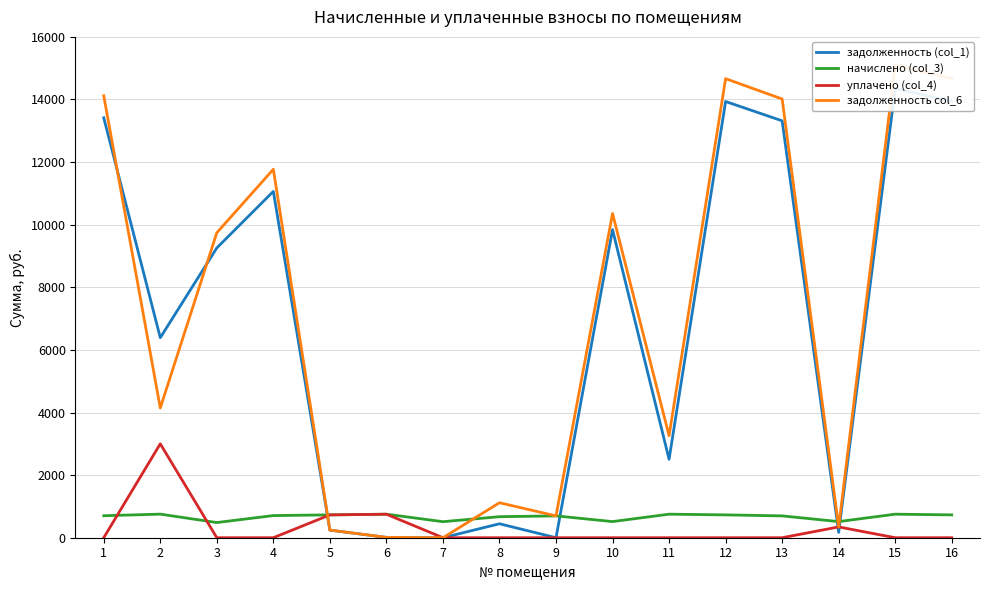

How many lines are shown in the chart?

4